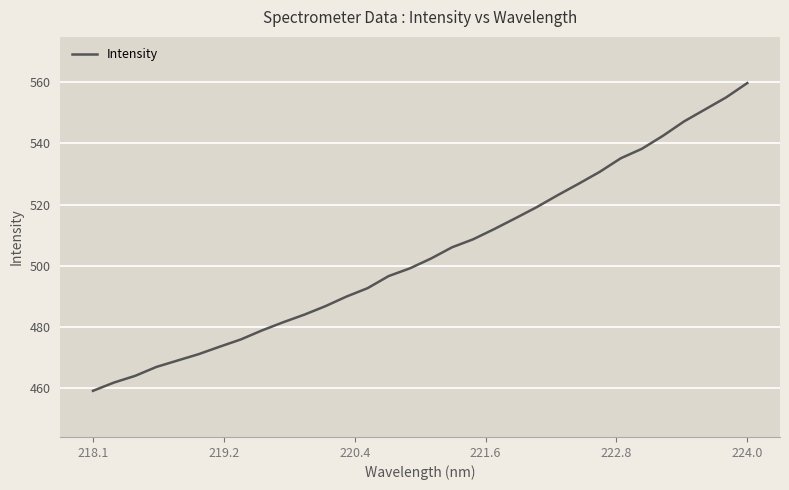

What is the maximum value shown in the chart?

559.7